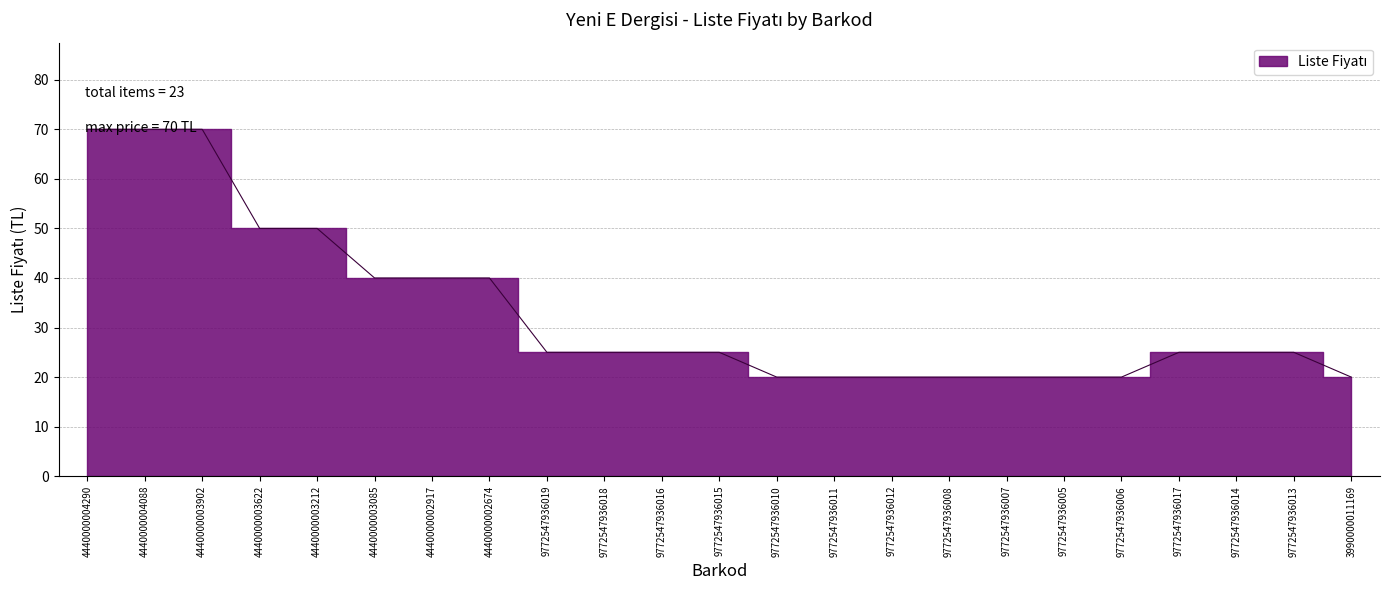

The chart shows a value of 75 at 4440000003212. True or false?

False